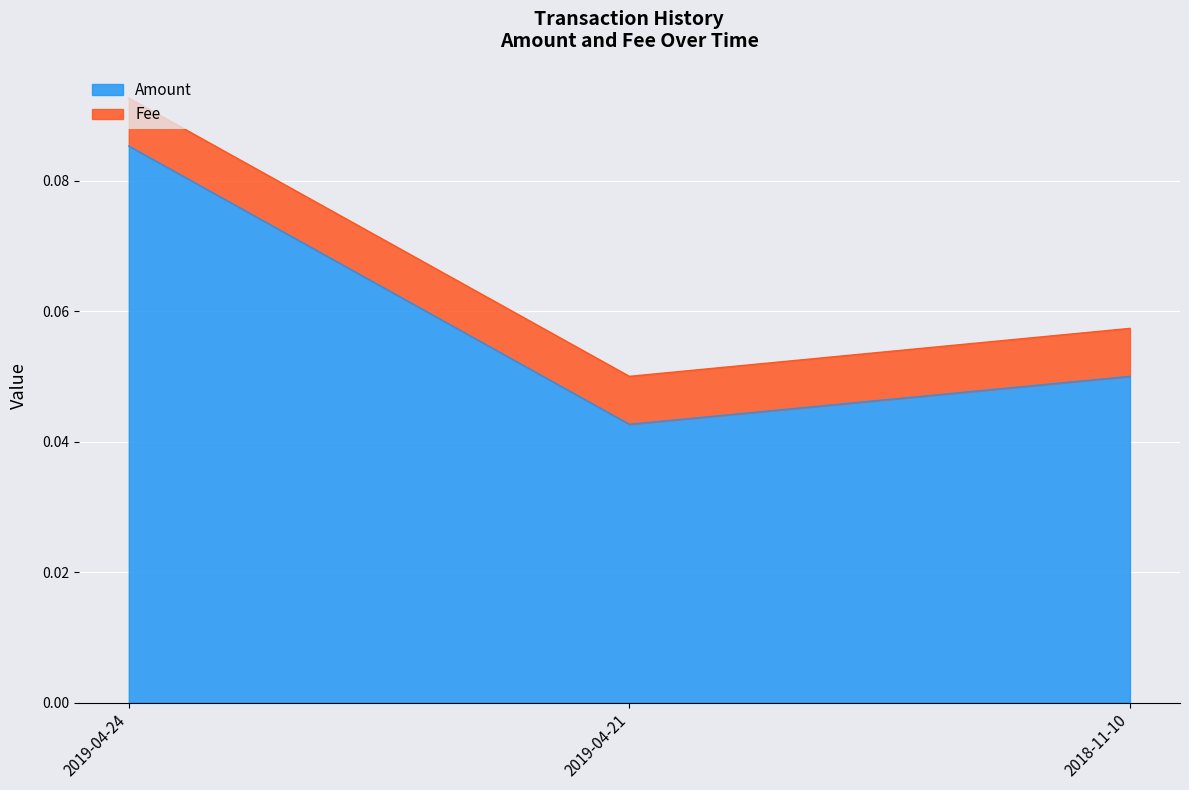

Is it true that the value at 2018-11-10 is 0.1?

True